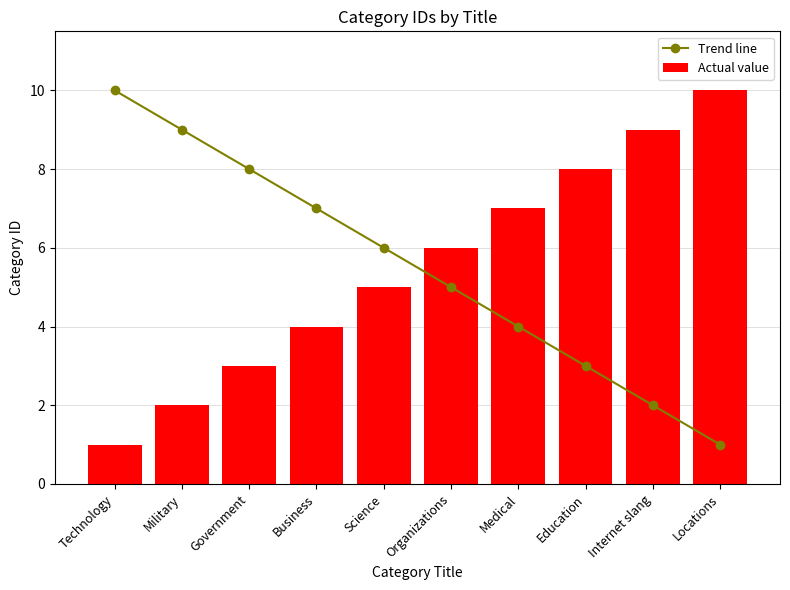

At which label does Actual value reach its minimum?

Technology